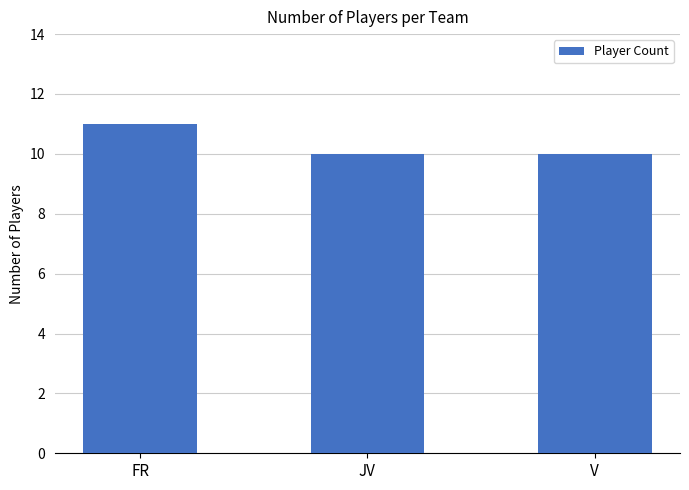

Between JV and FR, which is larger?

FR